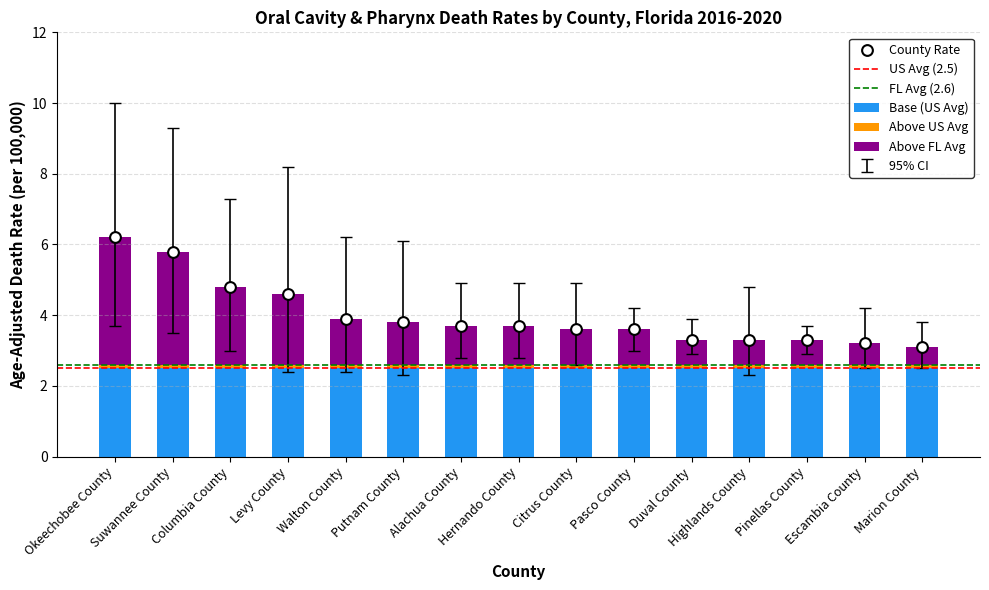

What is the total value across all series at Okeechobee County?

17.3